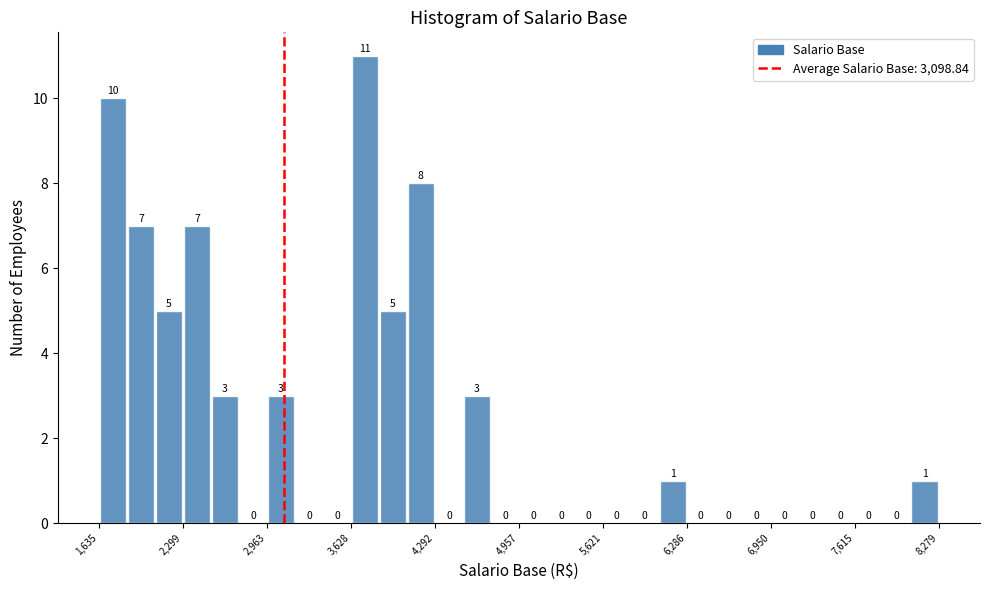

Around what value on the x-axis is the tallest bar? Give the approximate position of its centre, as read against the axis.

3700